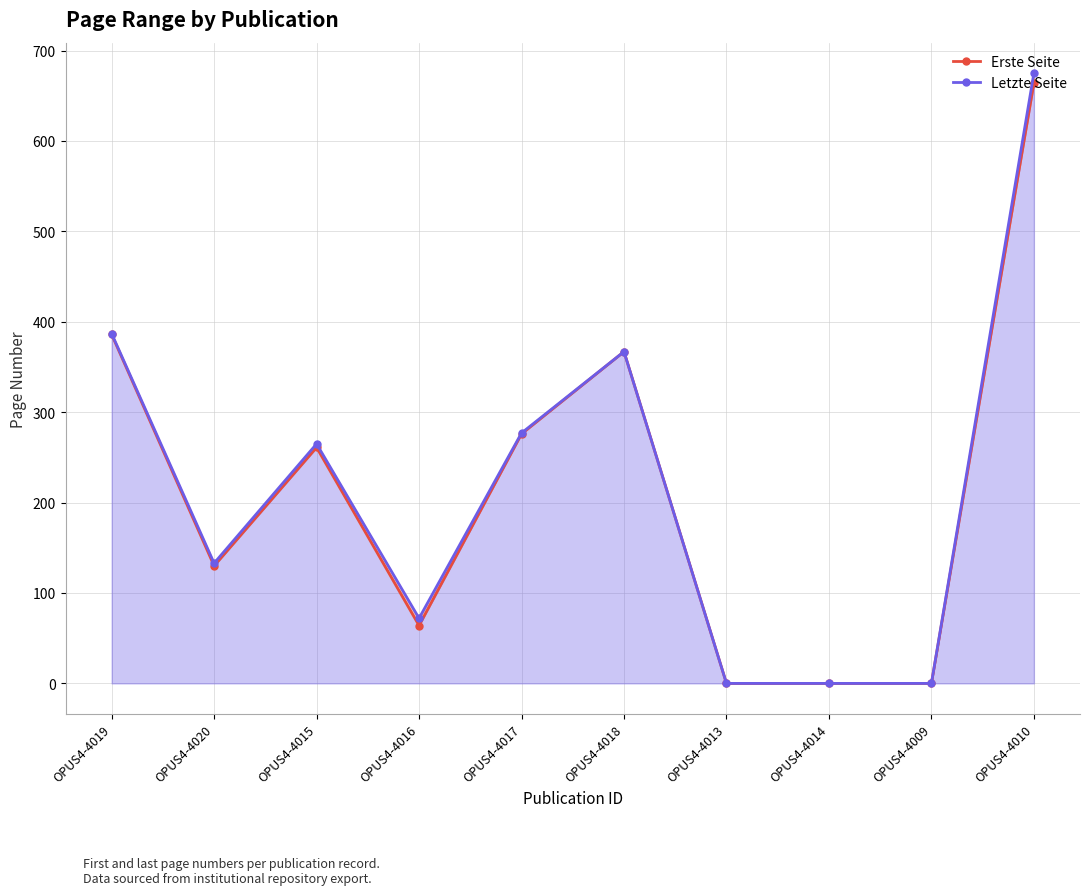

True or false: Erste Seite has a value of 130 at OPUS4-4020.

True